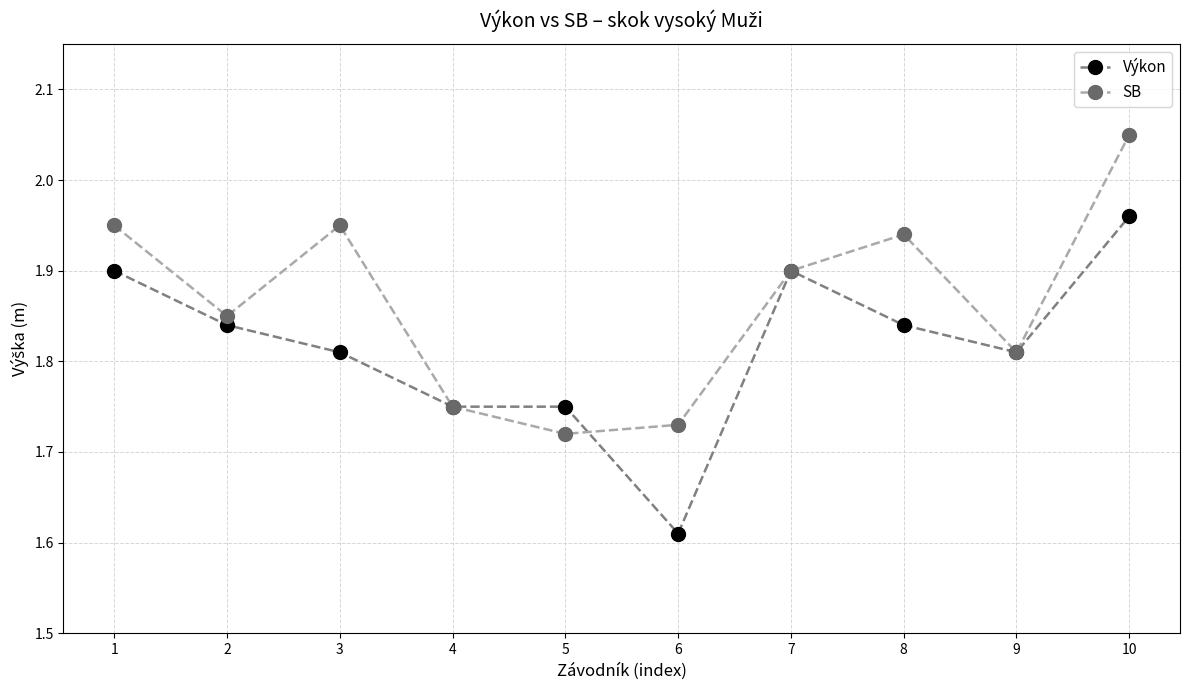

Between 1 and 7, which series saw the biggest shift?

SB